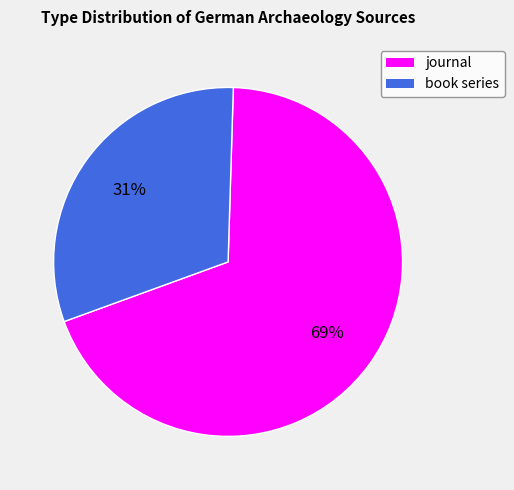

How many segments does this pie chart have?

2